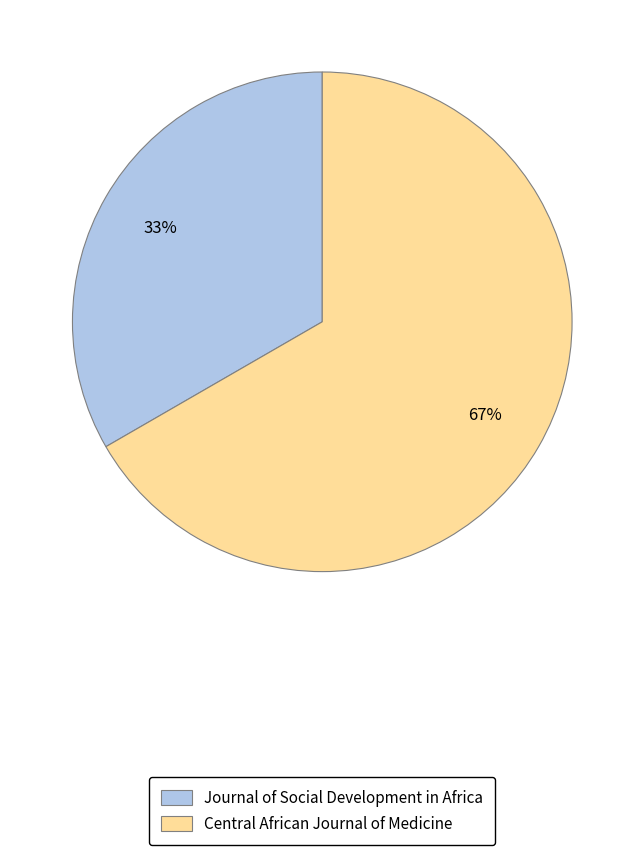

Which slice is the largest?

Central African Journal of Medicine